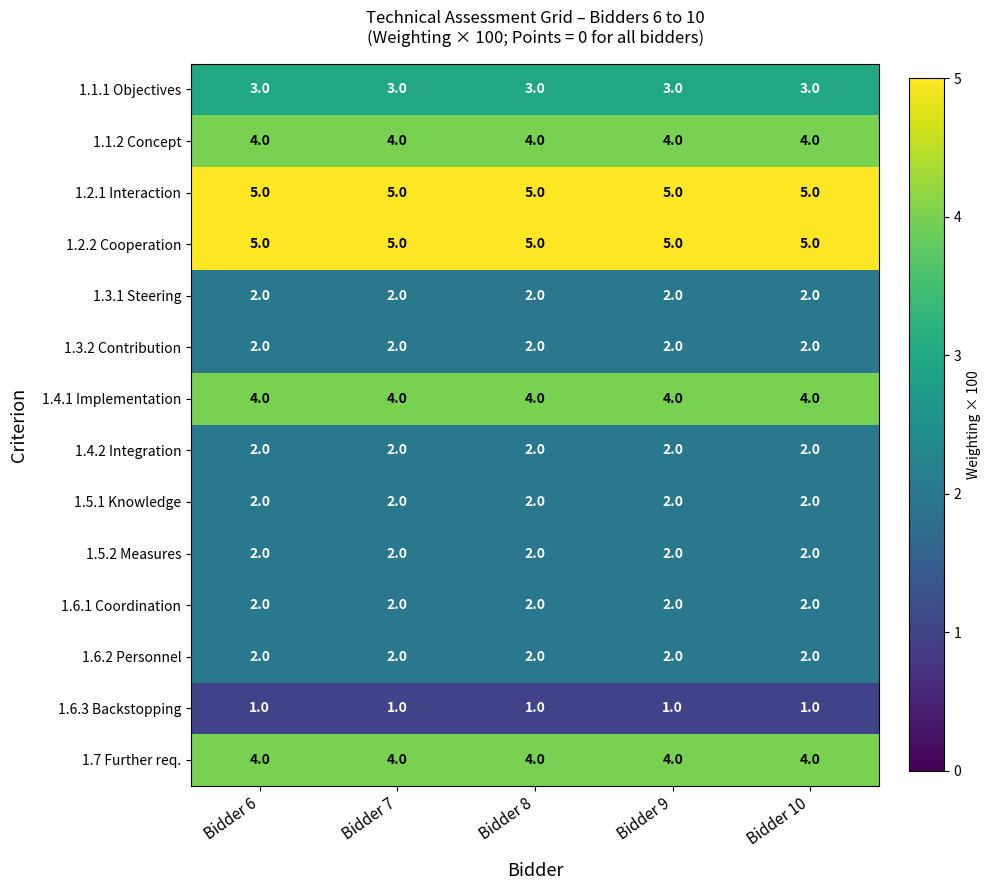

The 1.2.2 Cooperation series shows 5 at Bidder 10. True or false?

True